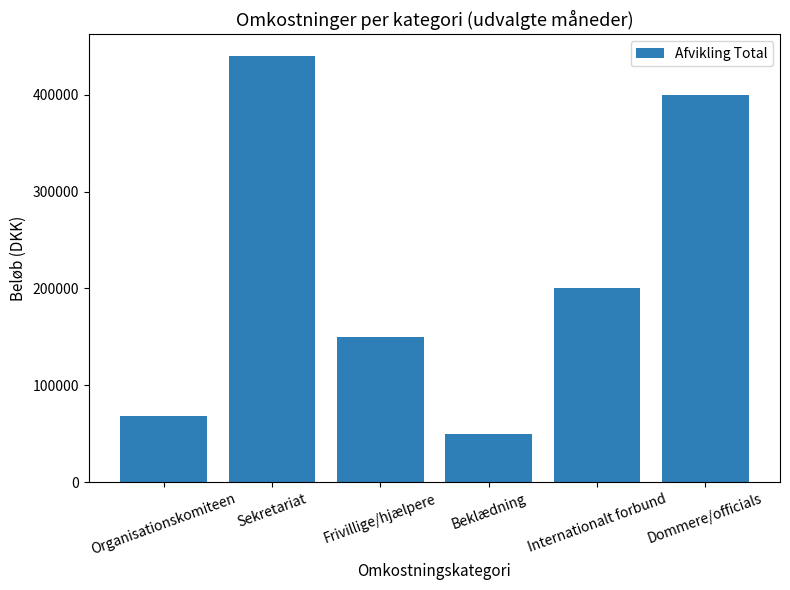

List the labels in order of value, smallest first.

Beklædning, Organisationskomiteen, Frivillige/hjælpere, Internationalt forbund, Dommere/officials, Sekretariat